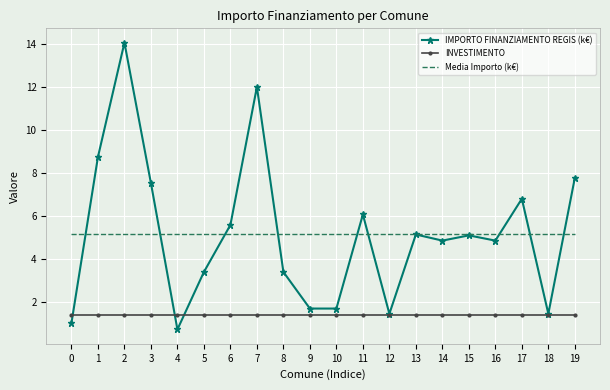

List the series in order of their peak value, lowest first.

INVESTIMENTO, Media Importo (k€), IMPORTO FINANZIAMENTO REGIS (k€)